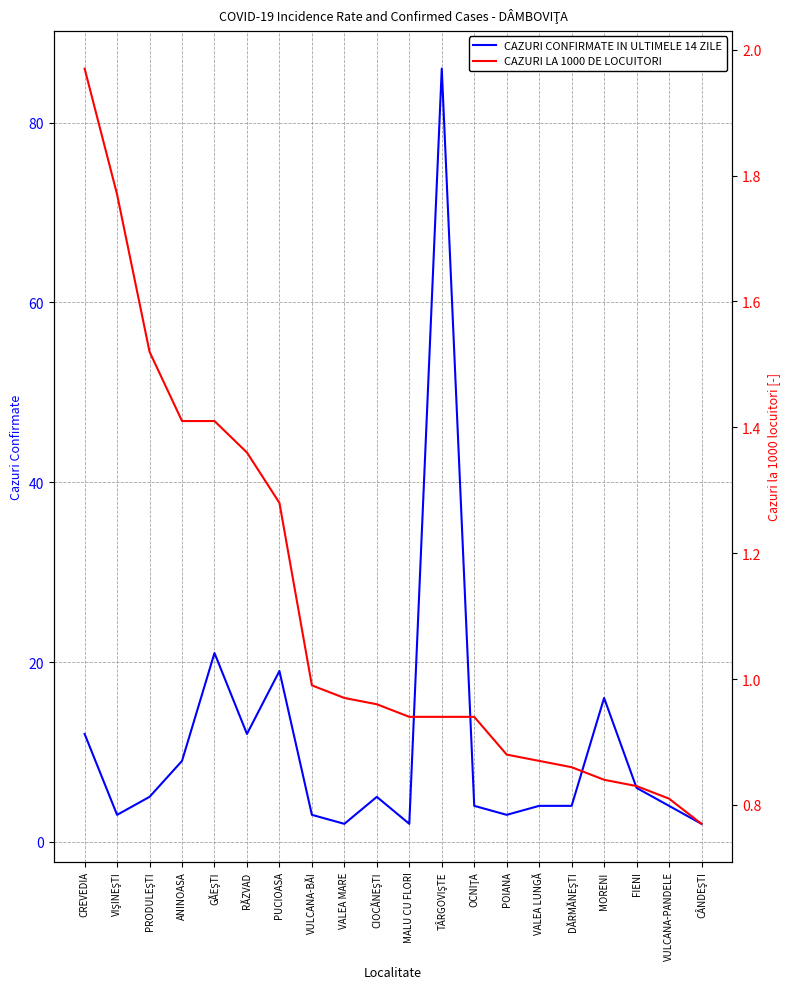

Does the chart display data point markers on the line(s)?

No